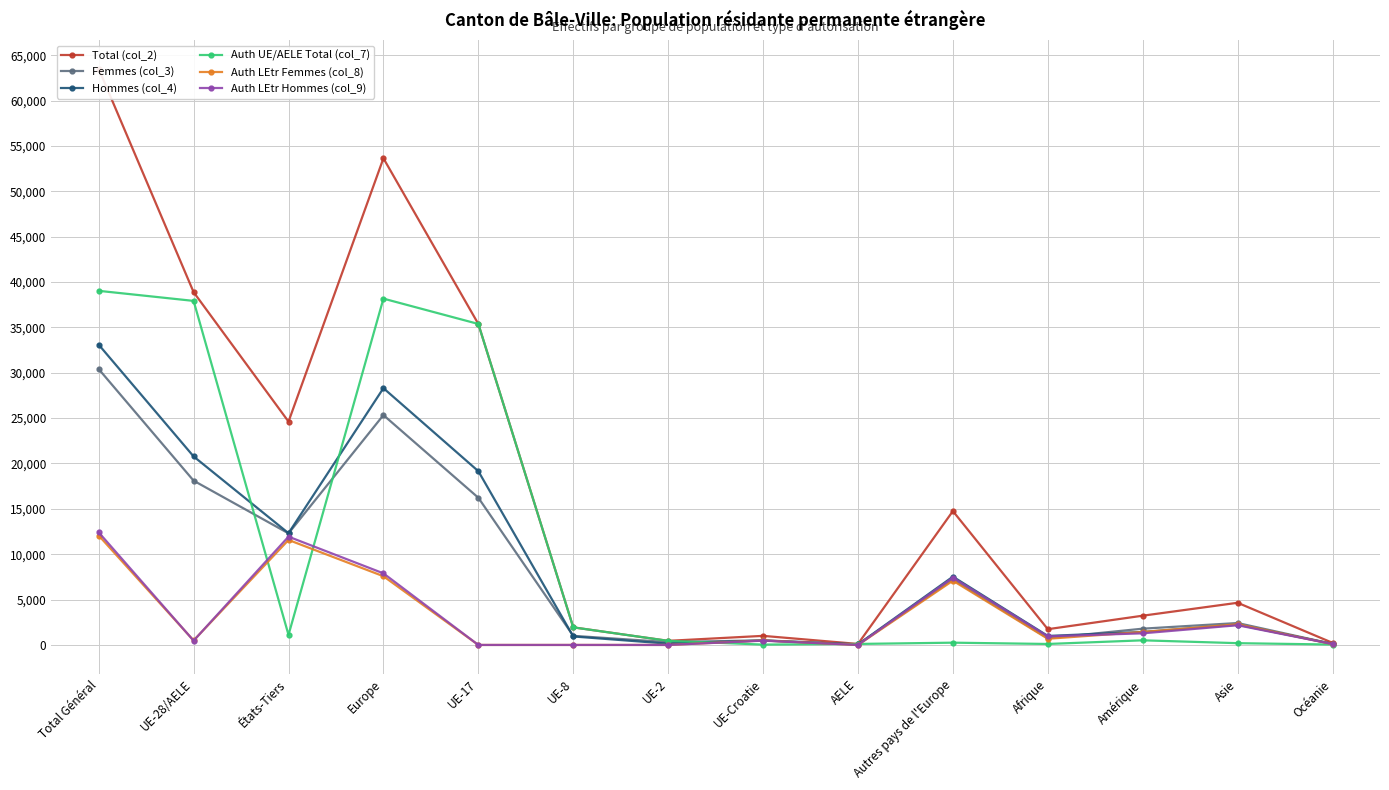

Reading left to right, transcribe all the data shown in this chart.

Total (col_2): Total Général=63495	UE-28/AELE=38880	États-Tiers=24615	Europe=53632	UE-17=35374	UE-8=1940	UE-2=453	UE-Croatie=1002	AELE=111	Autres pays de l'Europe=14752	Afrique=1737	Amérique=3224	Asie=4648	Océanie=231
Femmes (col_3): Total Général=30403	UE-28/AELE=18105	États-Tiers=12298	Europe=25331	UE-17=16223	UE-8=1005	UE-2=311	UE-Croatie=513	AELE=53	Autres pays de l'Europe=7226	Afrique=744	Amérique=1794	Asie=2416	Océanie=110
Hommes (col_4): Total Général=33092	UE-28/AELE=20775	États-Tiers=12317	Europe=28301	UE-17=19151	UE-8=935	UE-2=142	UE-Croatie=489	AELE=58	Autres pays de l'Europe=7526	Afrique=993	Amérique=1430	Asie=2232	Océanie=121
Auth UE/AELE Total (col_7): Total Général=39027	UE-28/AELE=37917	États-Tiers=1110	Europe=38168	UE-17=35374	UE-8=1940	UE-2=453	UE-Croatie=39	AELE=111	Autres pays de l'Europe=251	Afrique=108	Amérique=510	Asie=196	Océanie=44
Auth LEtr Femmes (col_8): Total Général=12062	UE-28/AELE=491	États-Tiers=11571	Europe=7574	UE-17=0	UE-8=0	UE-2=0	UE-Croatie=491	AELE=0	Autres pays de l'Europe=7083	Afrique=680	Amérique=1433	Asie=2280	Océanie=87
Auth LEtr Hommes (col_9): Total Général=12406	UE-28/AELE=472	États-Tiers=11934	Europe=7890	UE-17=0	UE-8=0	UE-2=0	UE-Croatie=472	AELE=0	Autres pays de l'Europe=7418	Afrique=949	Amérique=1281	Asie=2172	Océanie=100